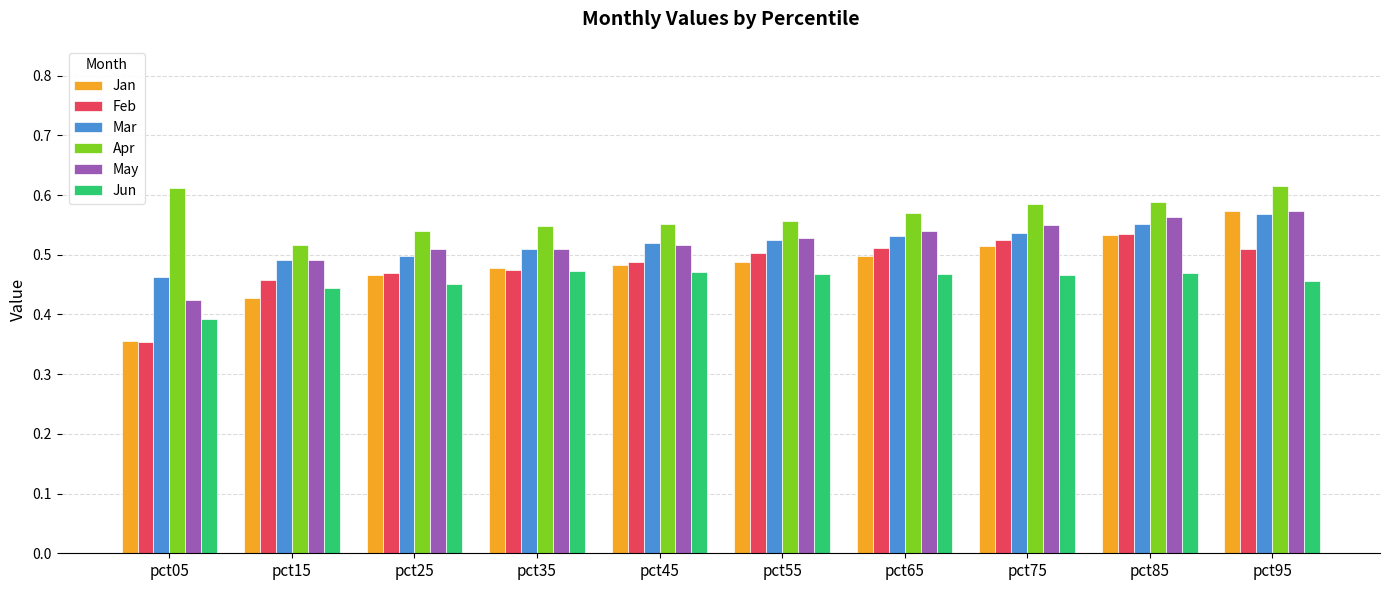

Which category has the lowest value in the Mar series?

pct05